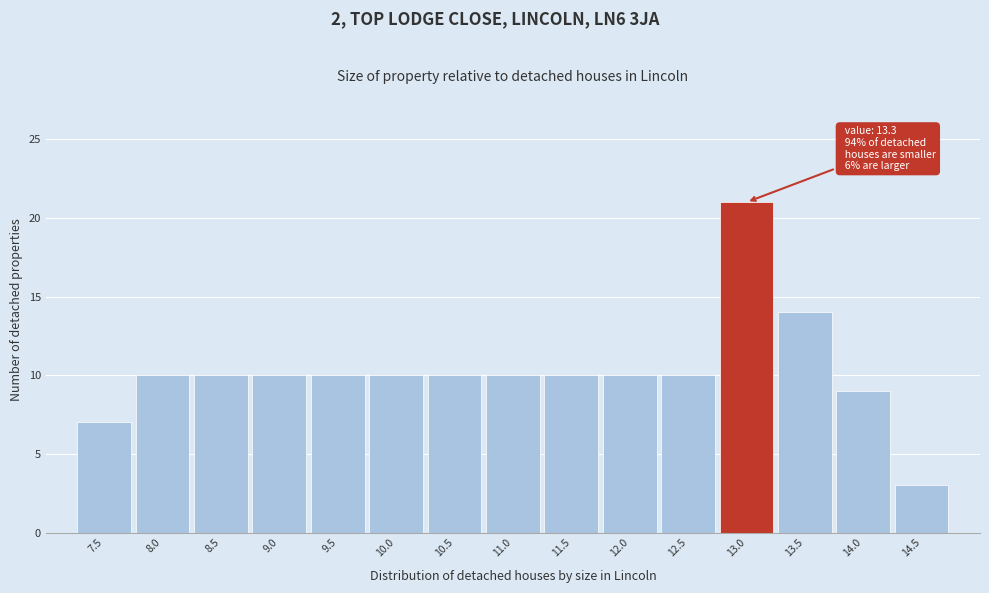

Reading left to right, what are all the values shown in this chart?

7	10	10	10	10	10	10	10	10	10	10	21	14	9	3